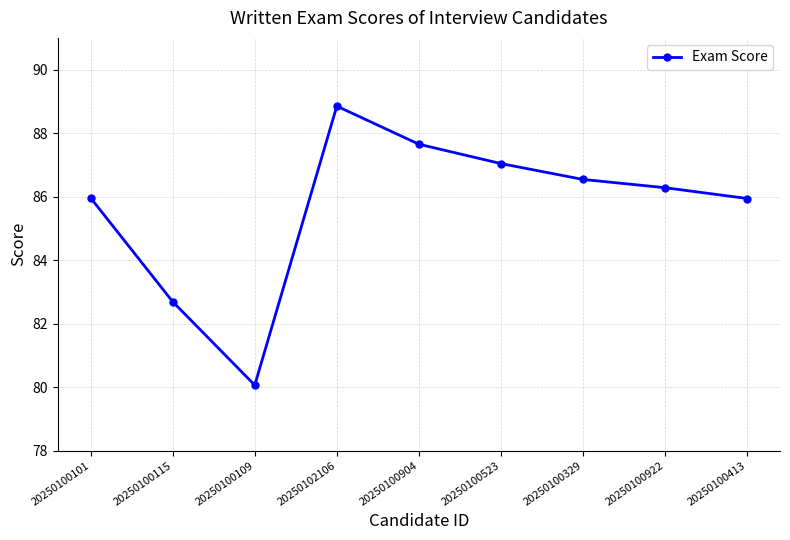

Count the number of categories in the chart.

9